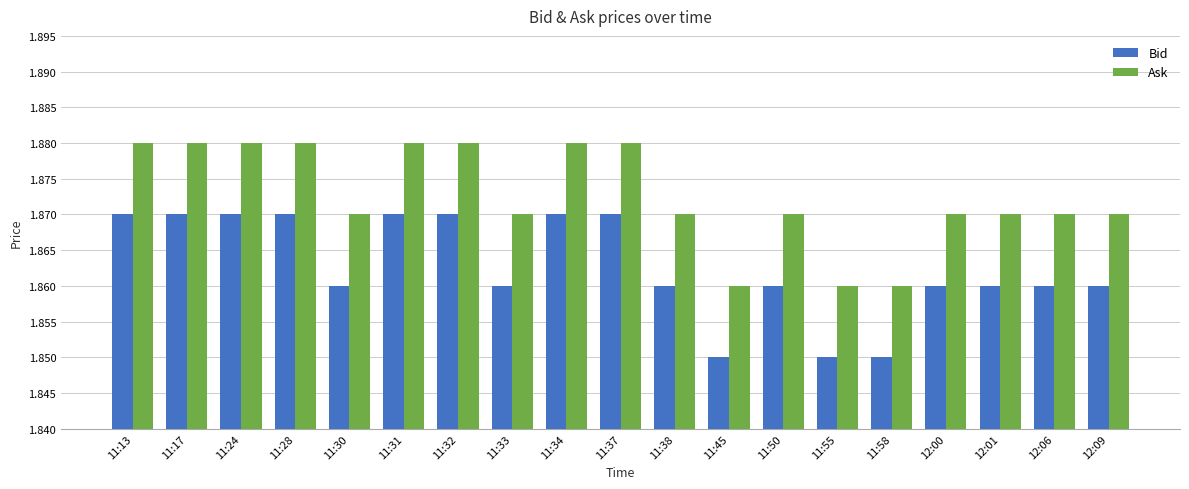

True or false: Ask has a value of 3.4 at 11:28.

False